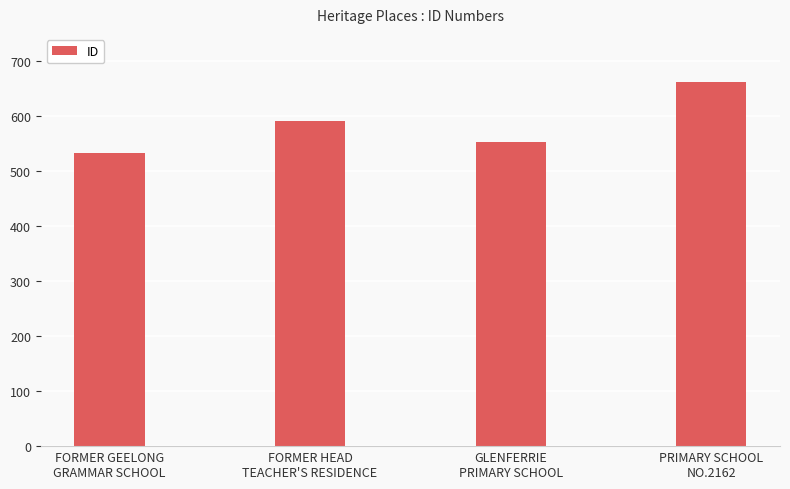

What is the difference between the maximum and second lowest values?

109